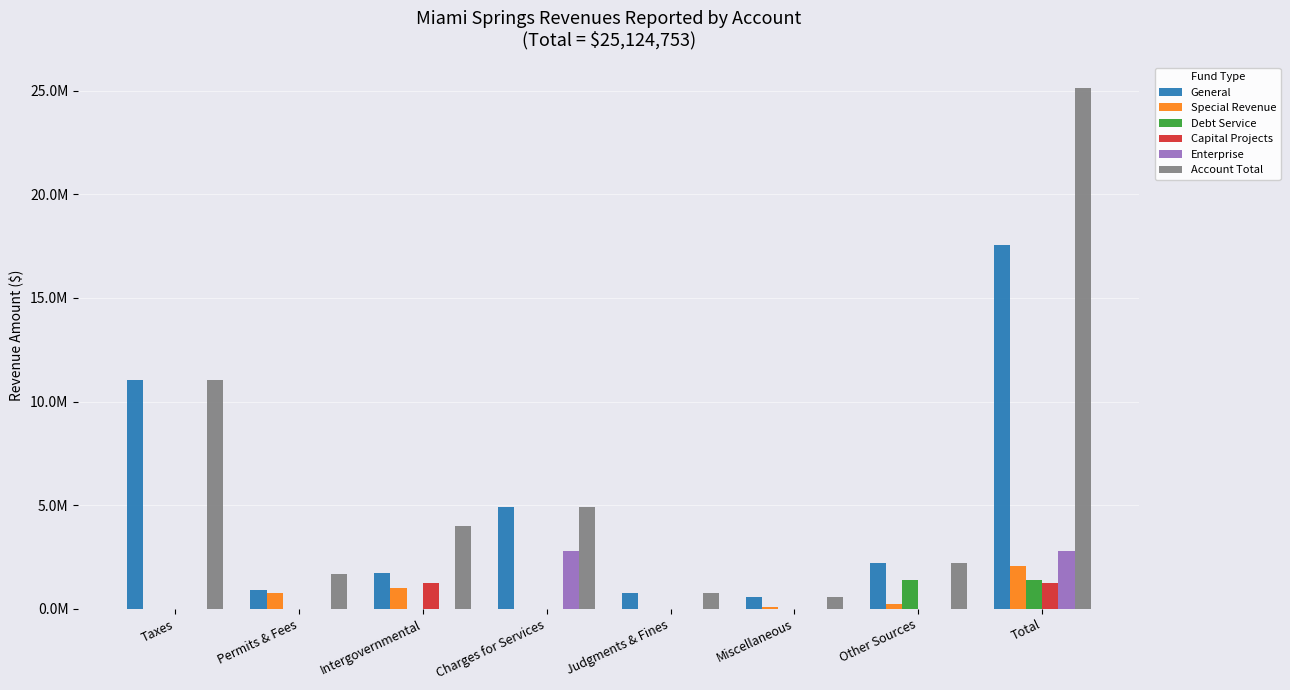

Is the value of Enterprise at Permits & Fees greater than the value of Capital Projects at Intergovernmental?

No